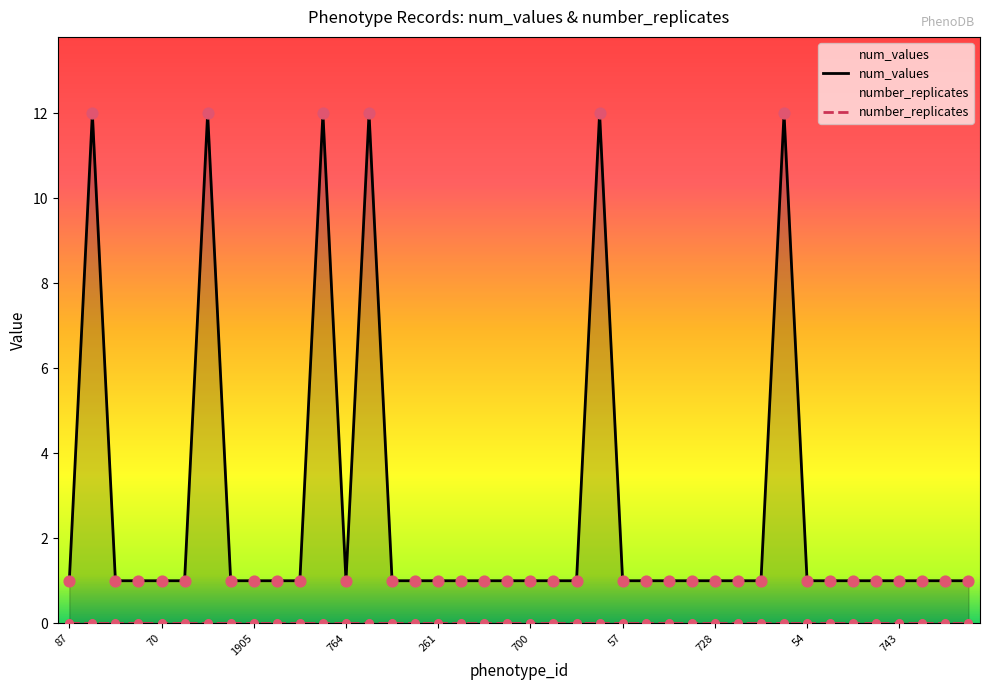

At how many categories does at least one series exceed 9?

6